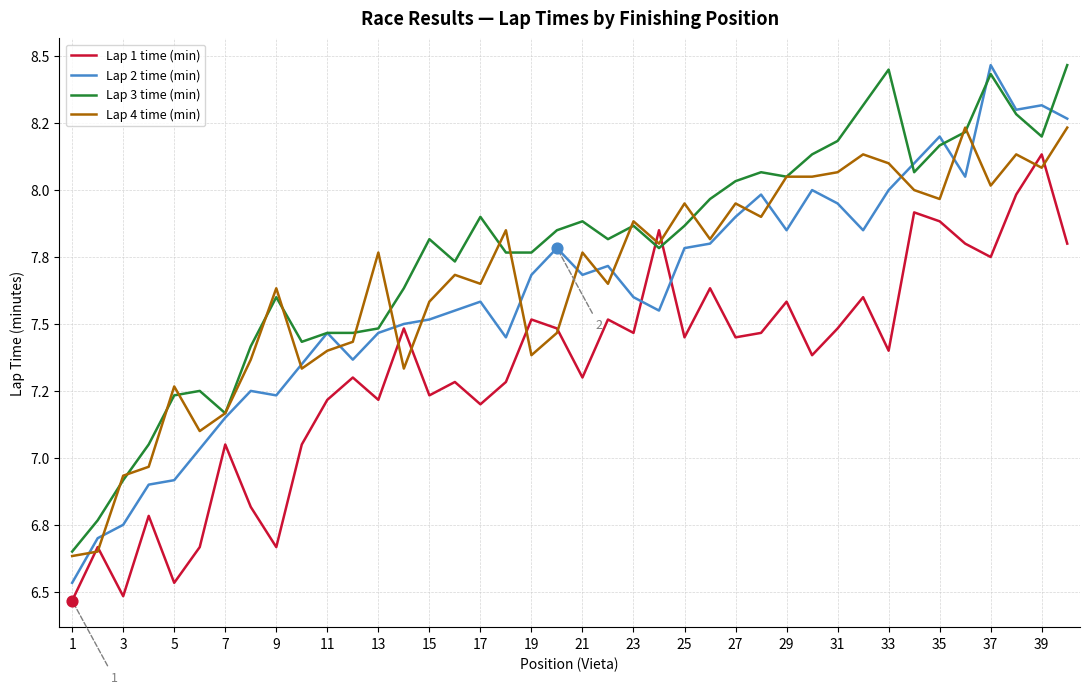

Which series has the largest total across all categories?

Lap 3 time (min)